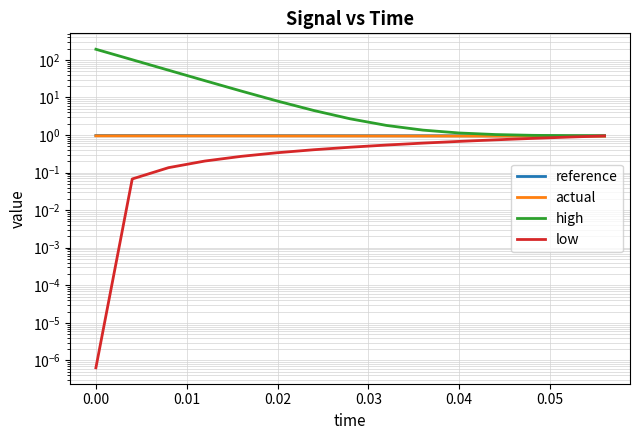

Which series has the largest total across all categories?

high